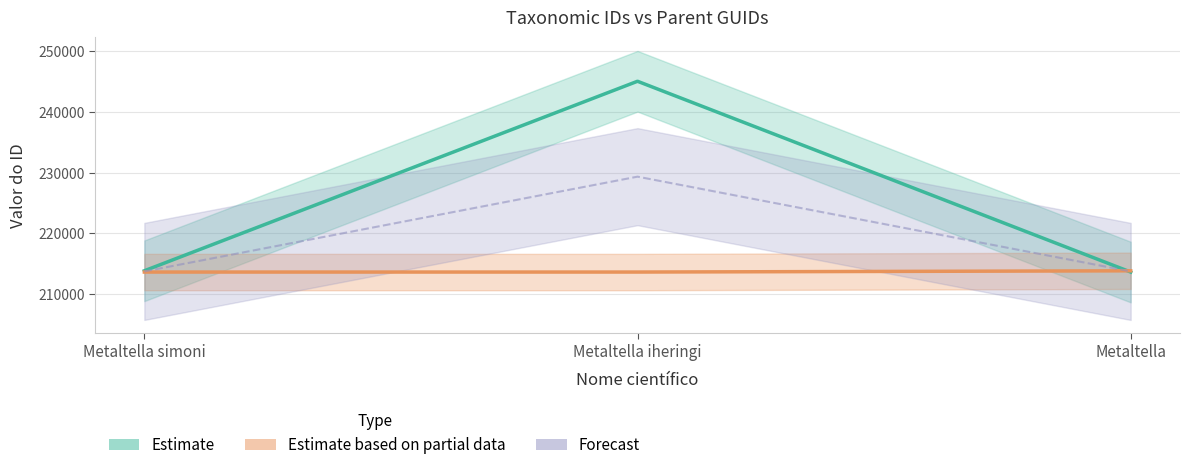

What position from the left is Metaltella?

3